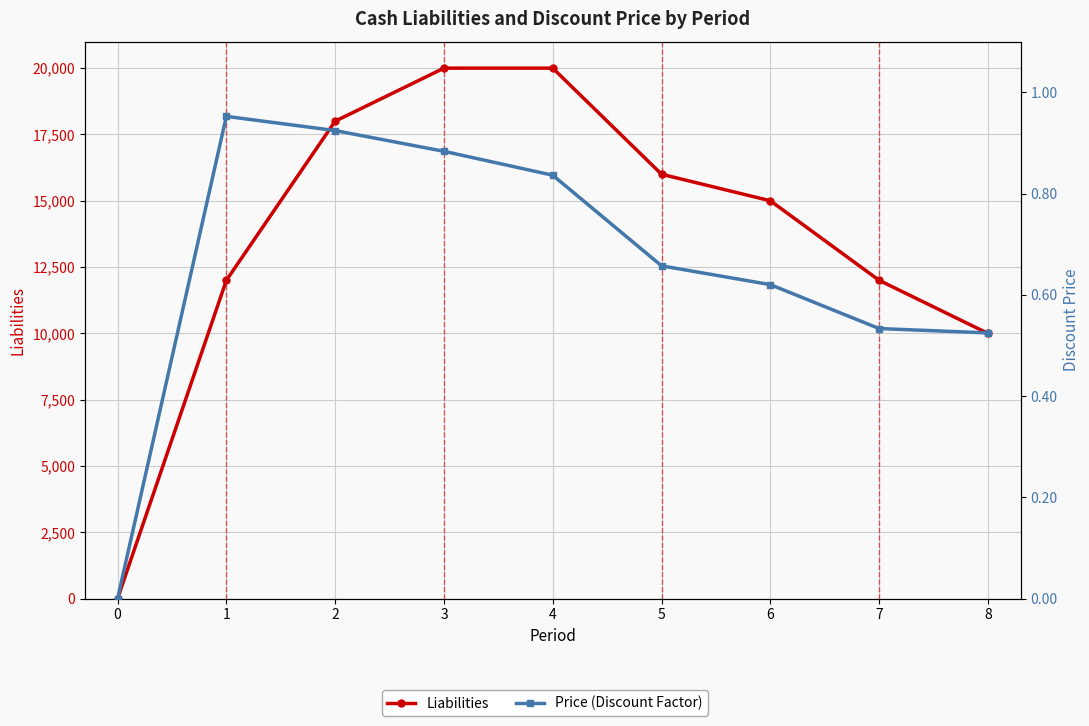

Reading left to right, transcribe all the data shown in this chart.

Liabilities: 0.0	12000.0	18000.0	20000.0	20000.0	16000.0	15000.0	12000.0	10000.0
Price (Discount Factor): 0.0	1.0	0.9	0.9	0.8	0.7	0.6	0.5	0.5